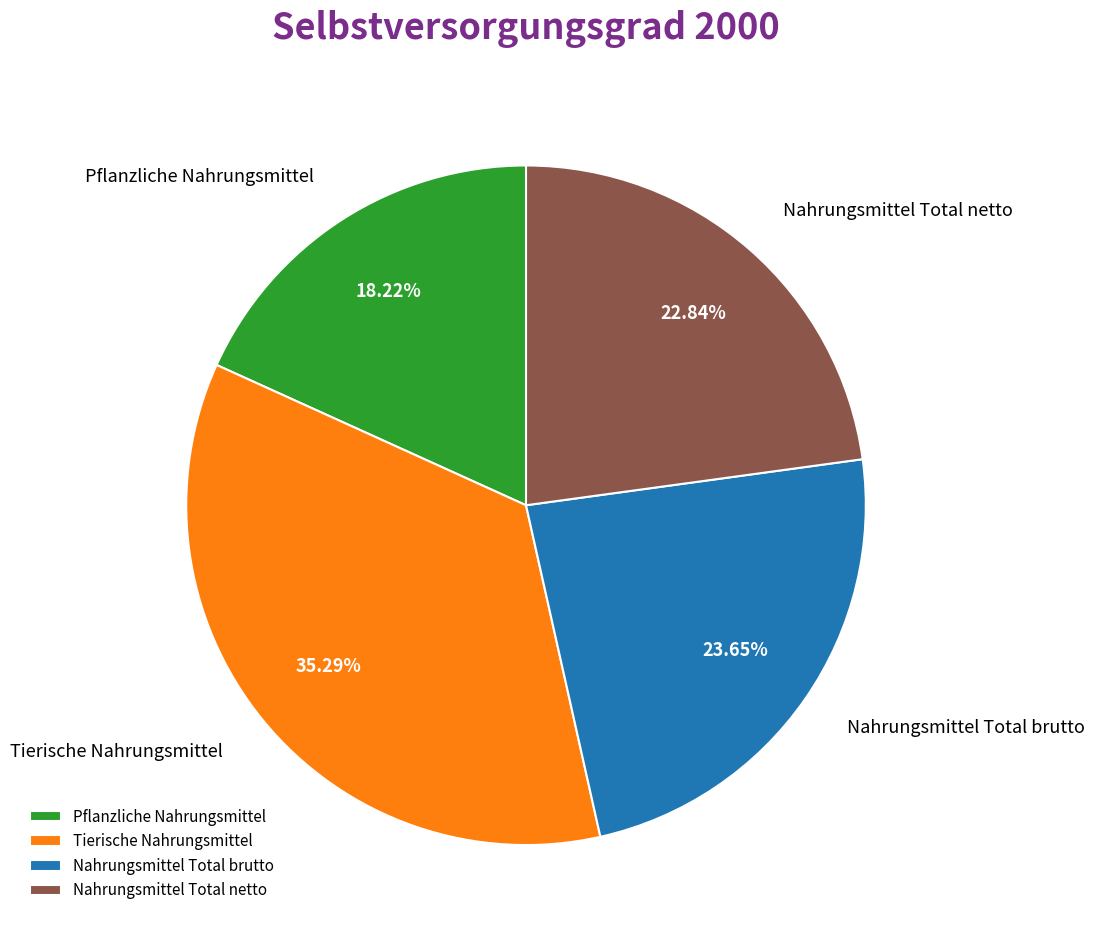

Is there a majority slice in this chart?

No